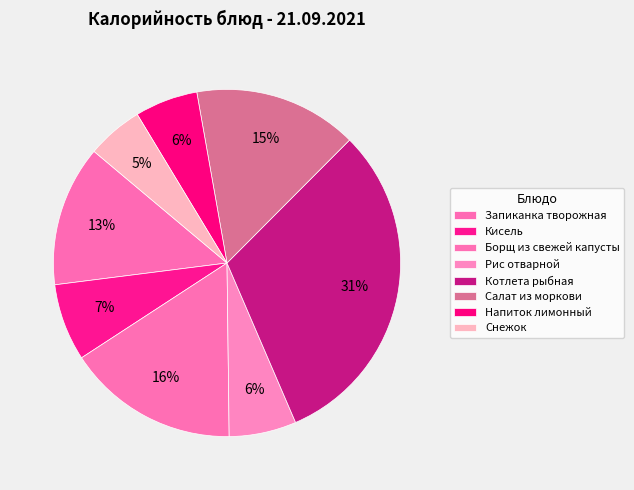

How many segments does this pie chart have?

8